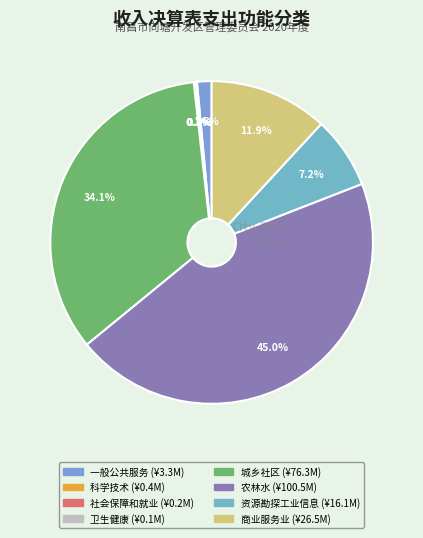

Which slice is the smallest?

卫生健康支出